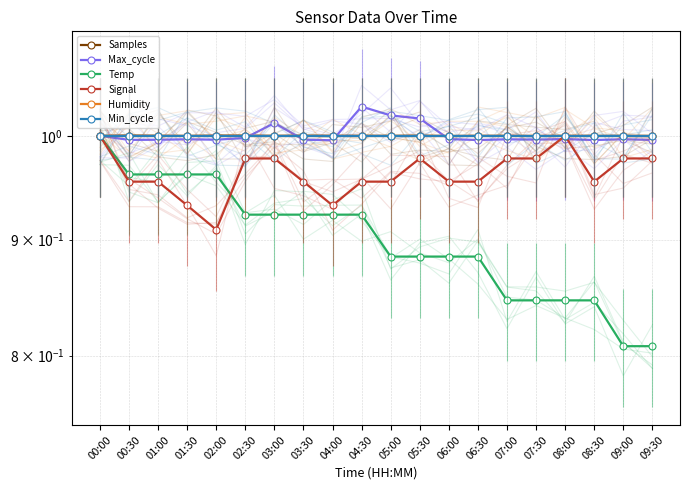

What is the total value across all series at 07:00?

5.8